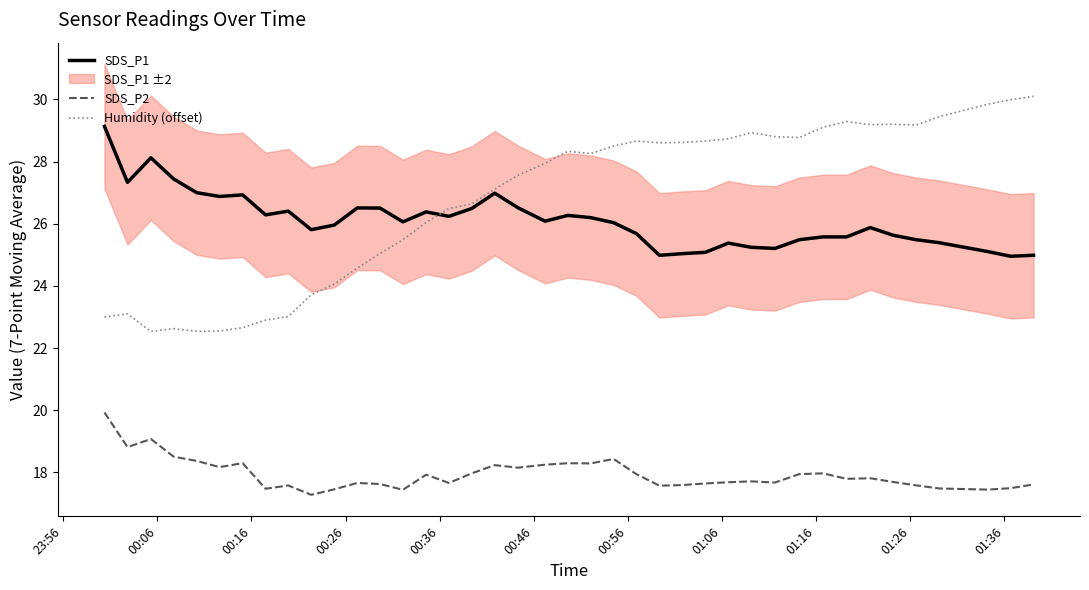

What is the lowest value of the SDS_P1 series?

25.0